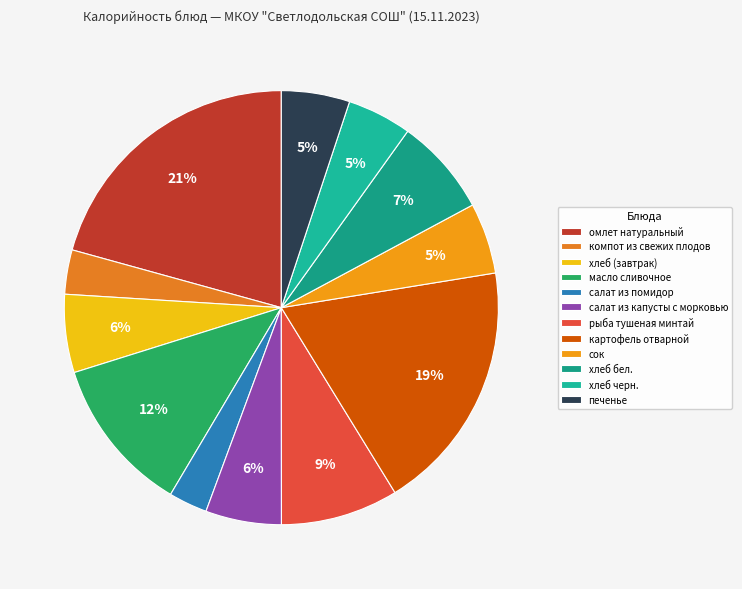

To the nearest percent, what portion does салат из помидор represent?

3%